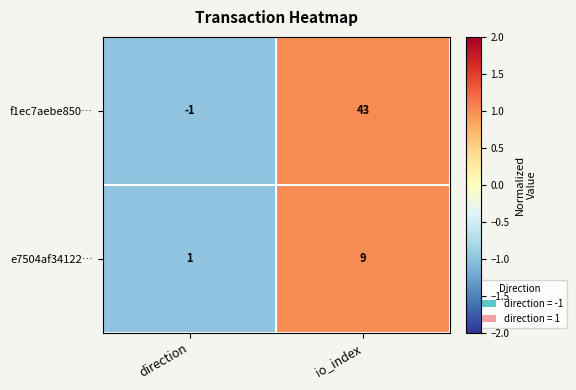

Which label corresponds to the smallest value in the chart?

direction